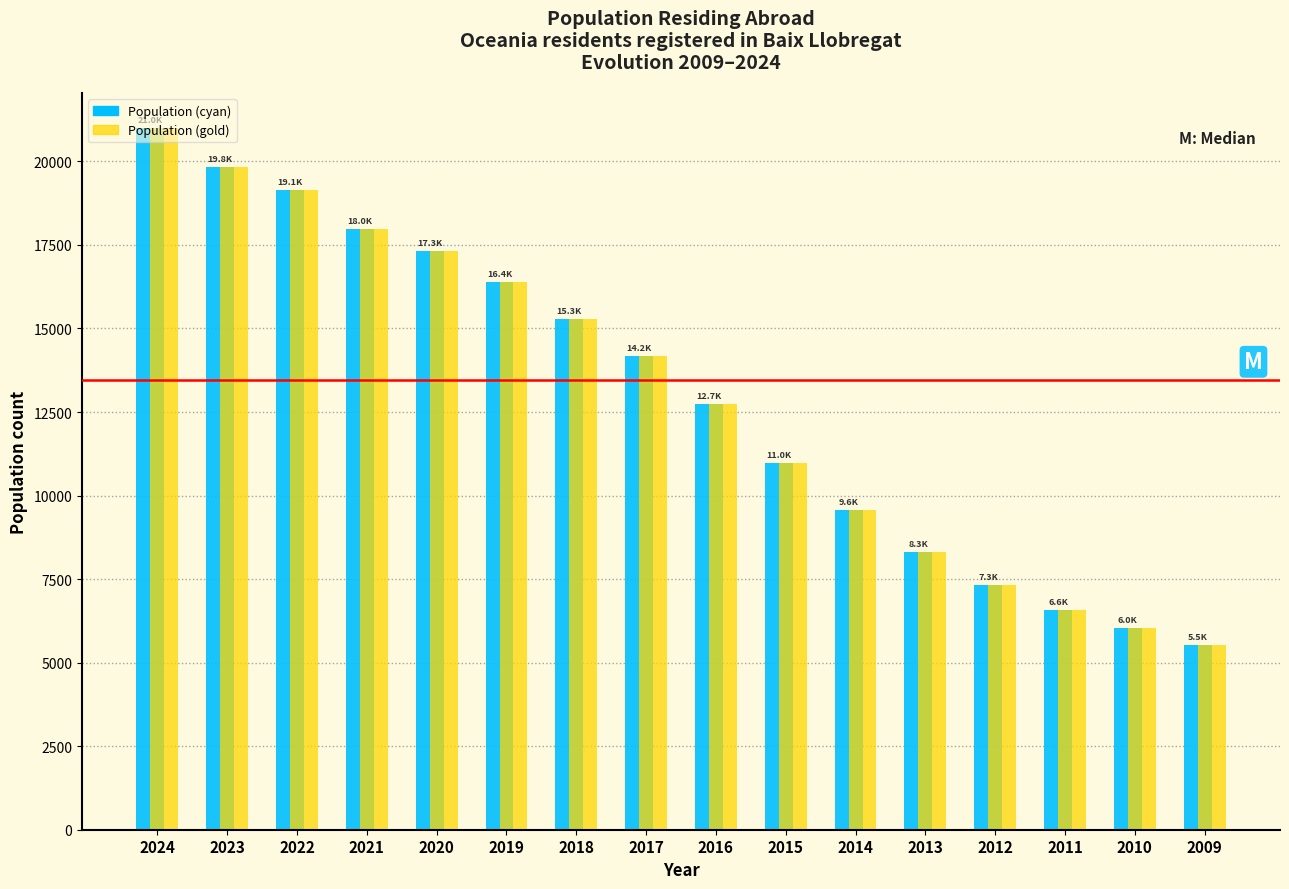

What is the total value across all series at 2013?

16618